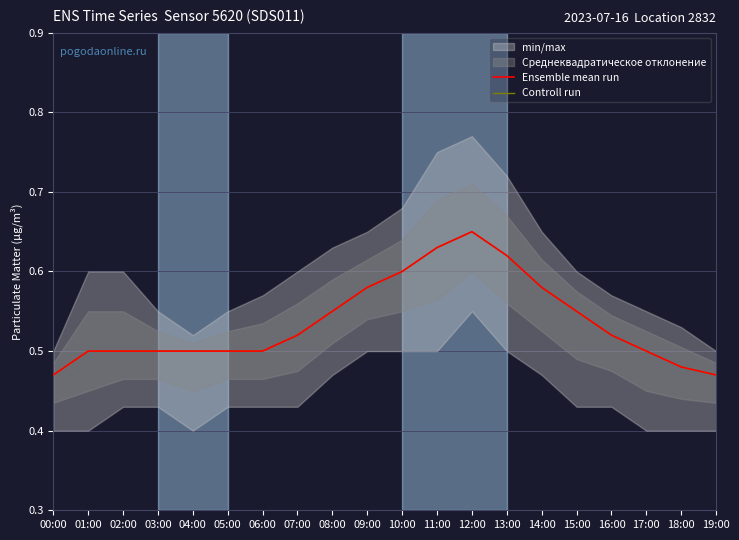

Which series has the largest total across all categories?

Ensemble mean run